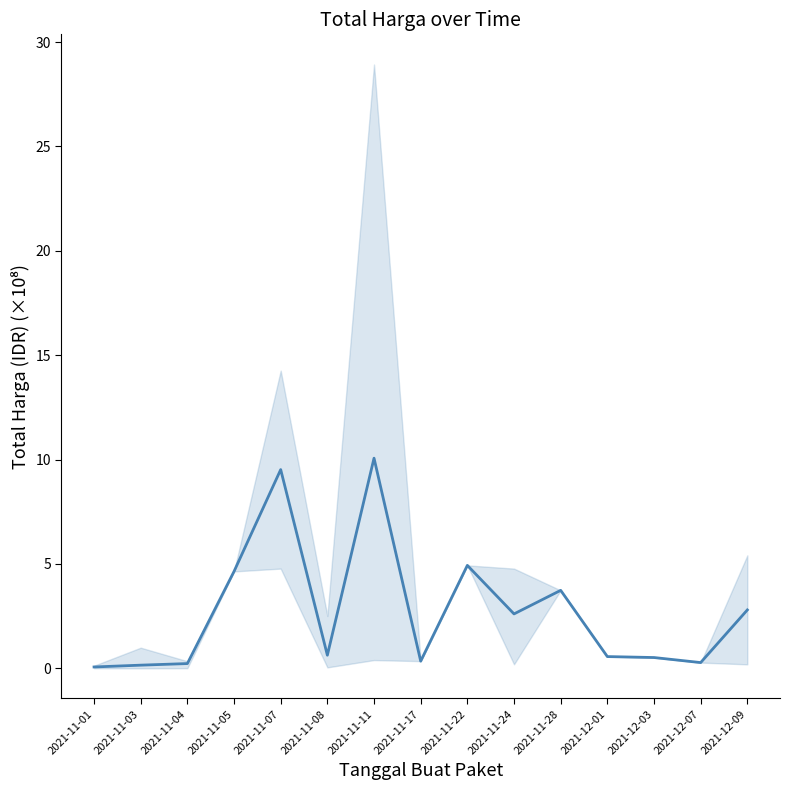

List the labels in order of value, smallest first.

2021-11-01, 2021-11-03, 2021-11-04, 2021-12-07, 2021-11-17, 2021-12-03, 2021-12-01, 2021-11-08, 2021-11-24, 2021-12-09, 2021-11-28, 2021-11-05, 2021-11-22, 2021-11-07, 2021-11-11